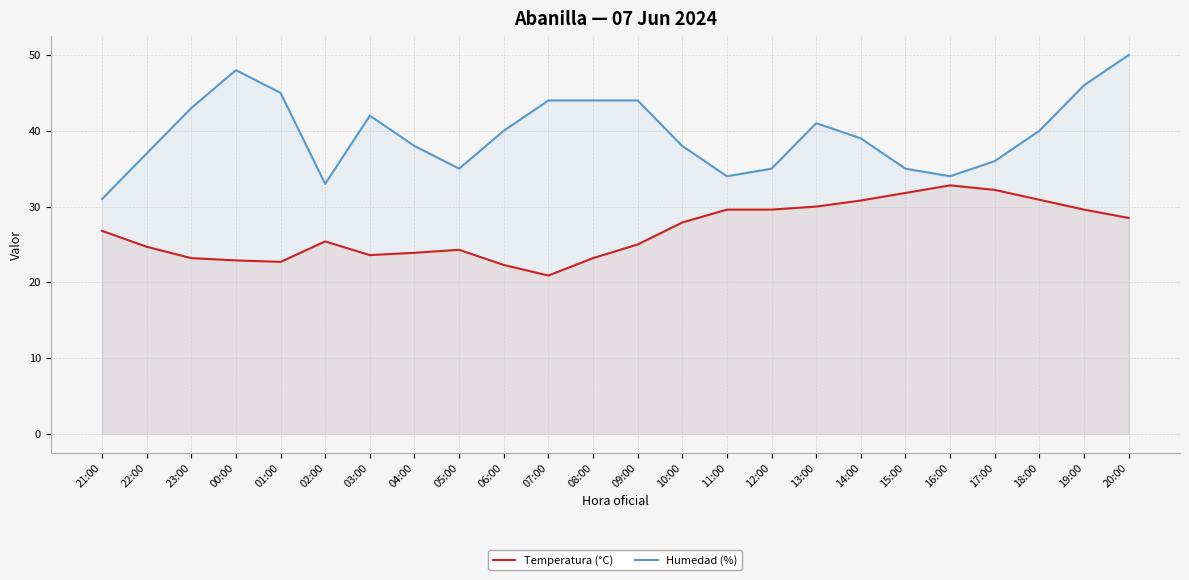

How many data points in Temperatura (°C) are above 26?

12